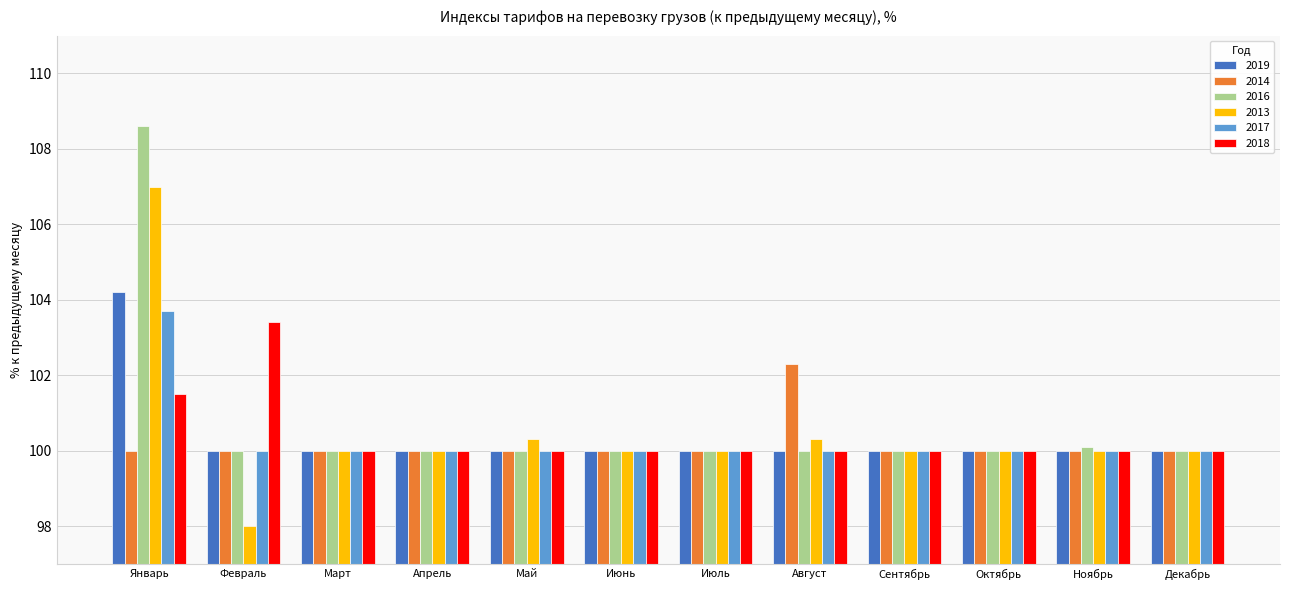

At how many categories does at least one series exceed 99?

12